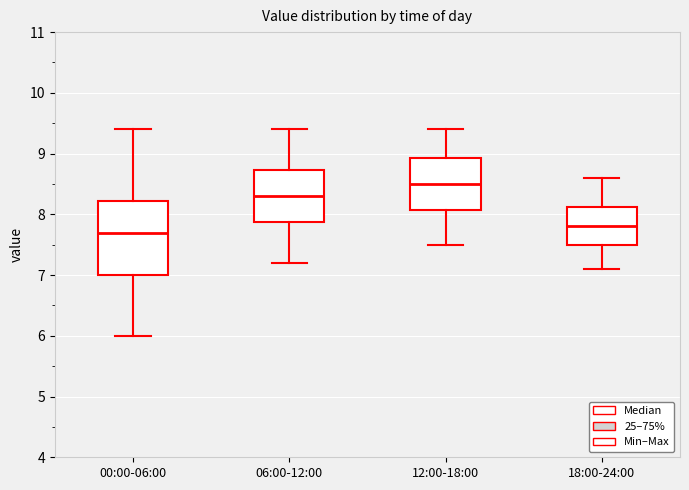

Reading left to right, read every box against the y-axis: the position of its median line, the range the box covers, and the ends of its whiskers. The values are not printed on the chart, so give them approximately, as read against the axis.

00:00-06:00: median 7.7, box 7.0 to 8.2, whiskers 6.0 to 9.4
06:00-12:00: median 8.3, box 7.9 to 8.7, whiskers 7.2 to 9.4
12:00-18:00: median 8.5, box 8.1 to 8.9, whiskers 7.5 to 9.4
18:00-24:00: median 7.8, box 7.5 to 8.1, whiskers 7.1 to 8.6